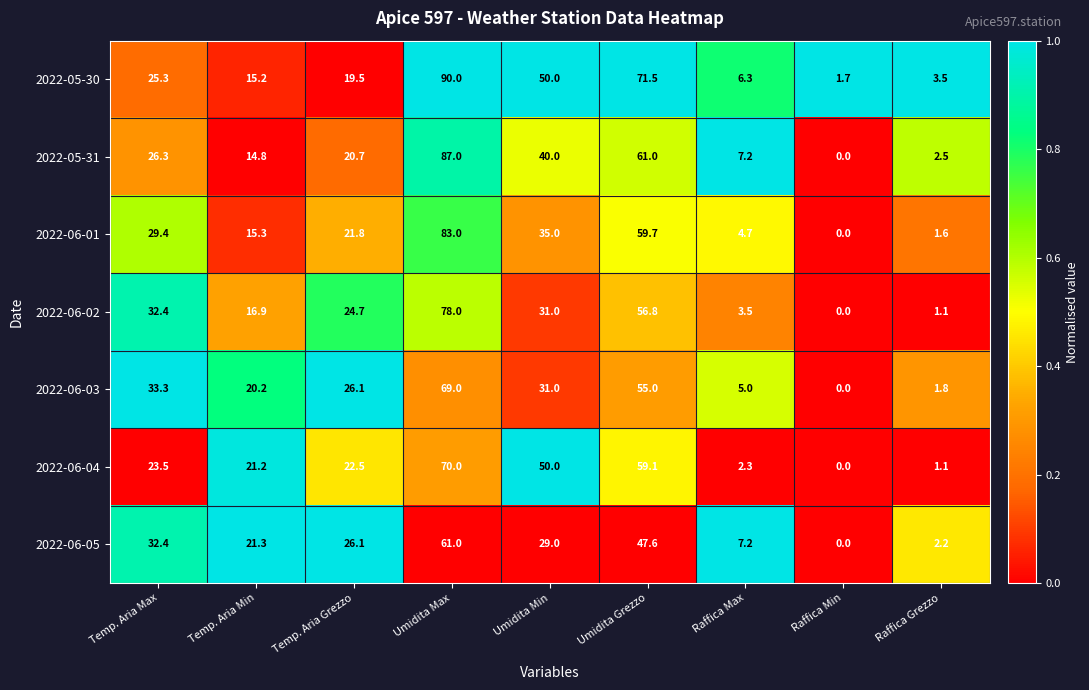

Which series has the largest range (max minus min)?

2022-05-30